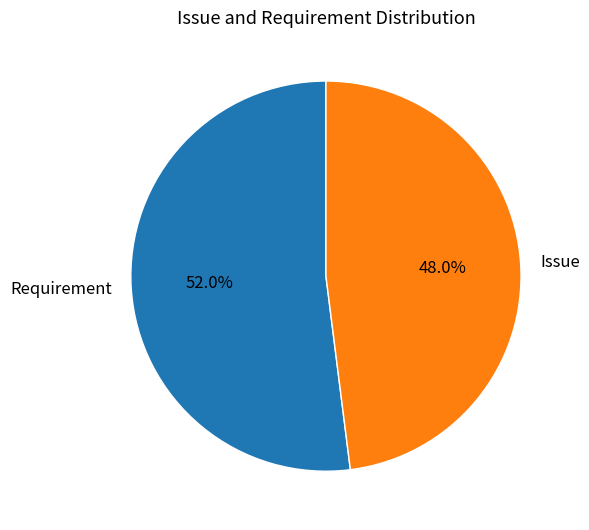

What is the ratio of the value at Requirement to the value at Issue?

1.1